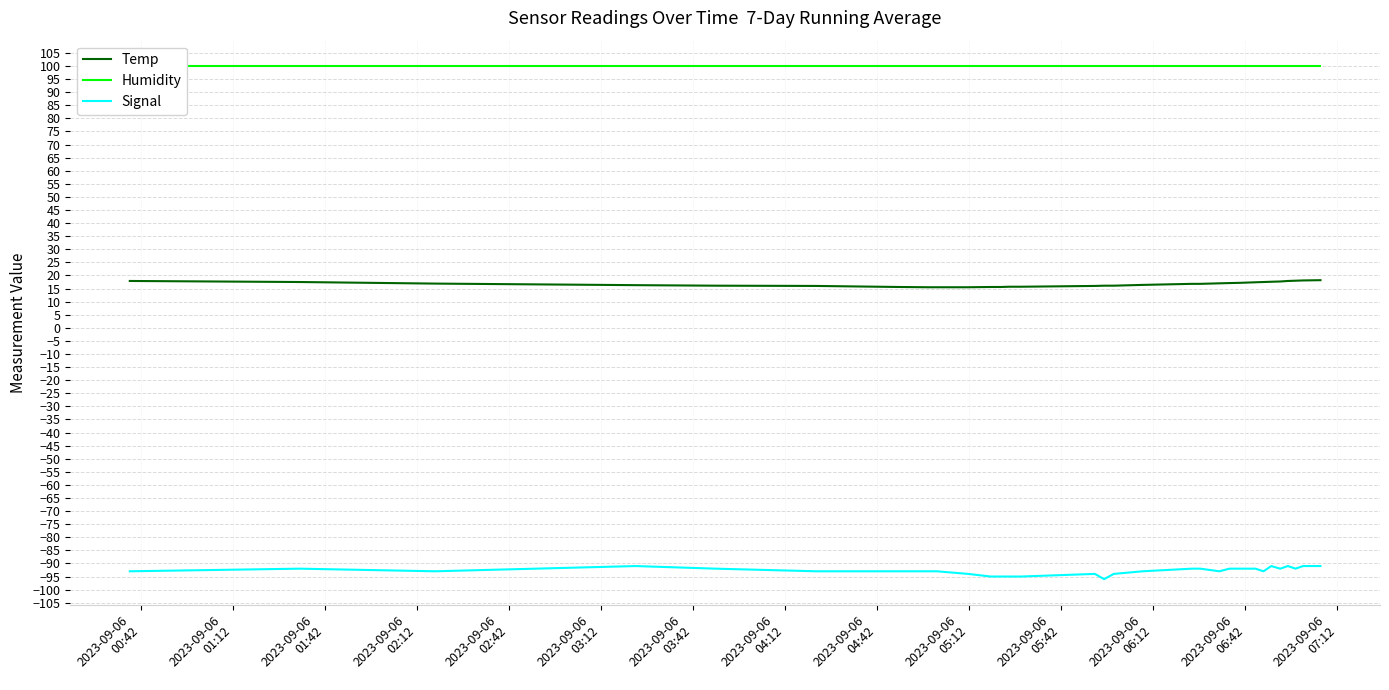

What is the average value of the Temp series?

16.7